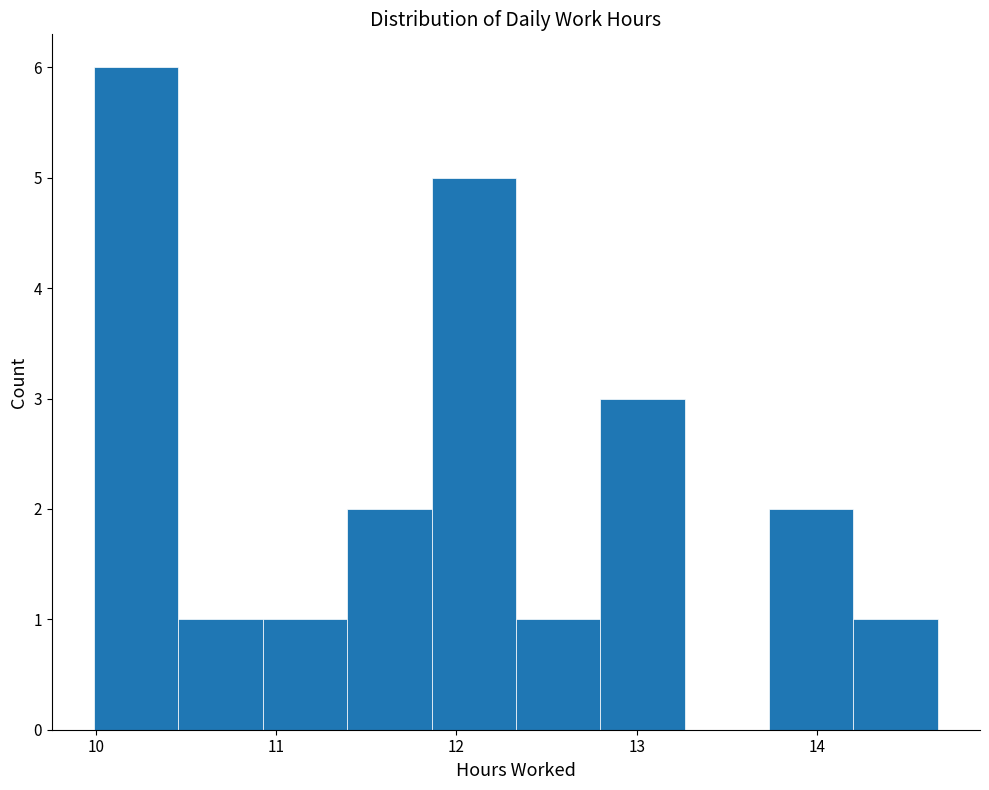

Which range on the x-axis has the tallest bar?

10.0 to 10.5